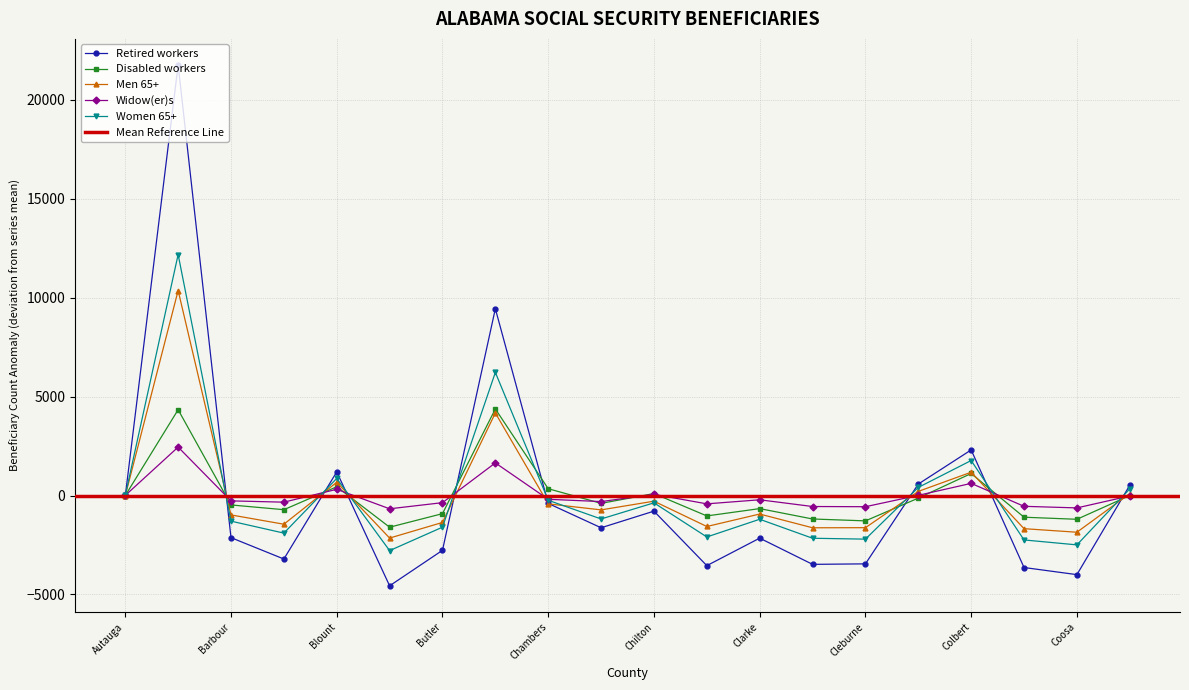

Which series changed the most between Cherokee and Cleburne?

Retired workers